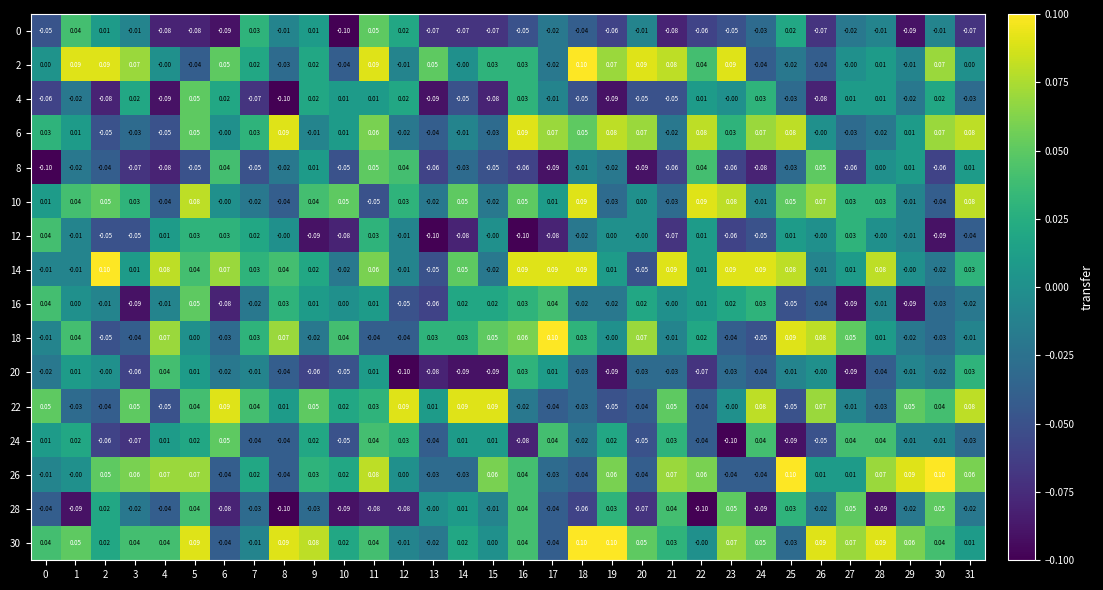

Count the number of categories in the chart.

32